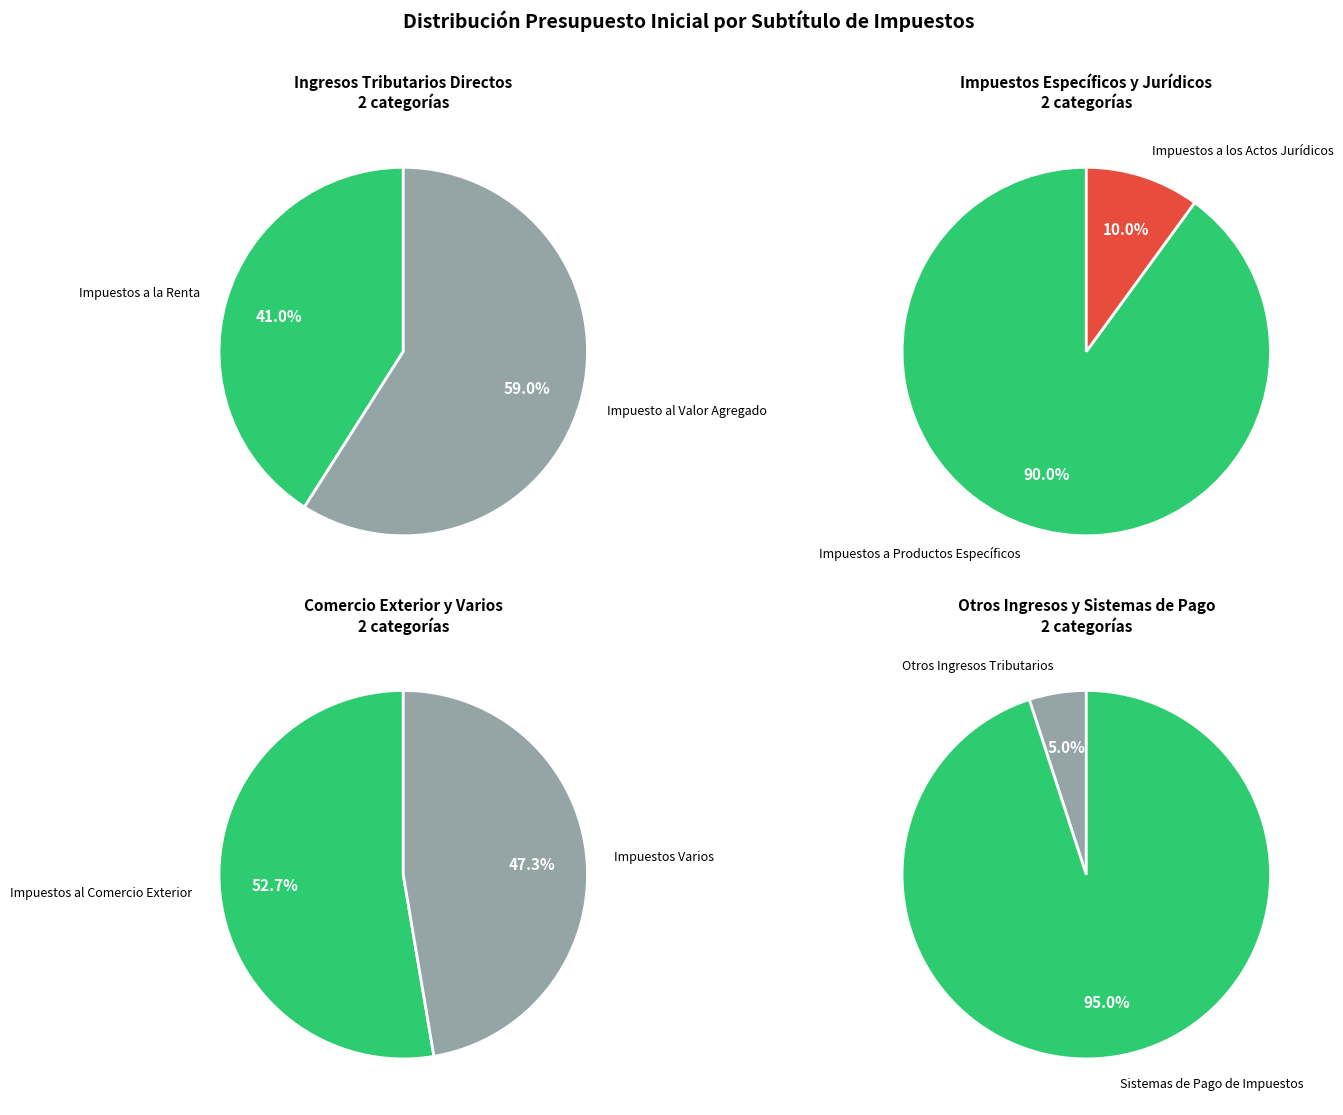

Which category has the smallest portion of the pie?

Otros Ingresos Tributarios